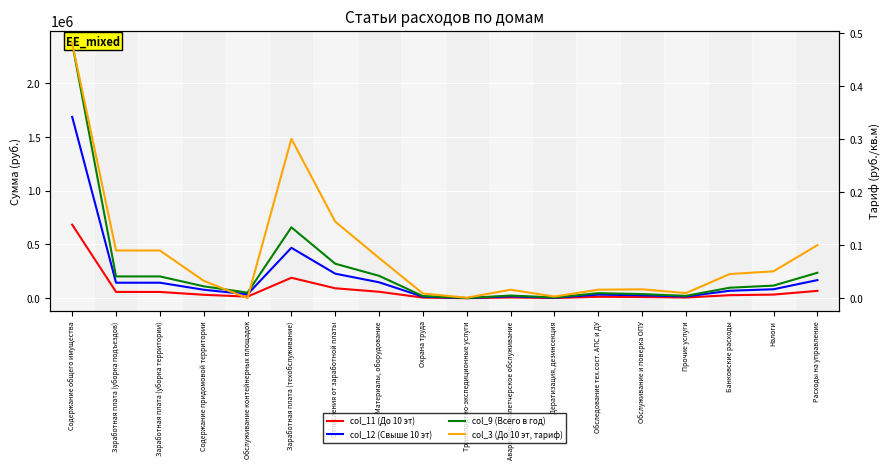

True or false: col_12 (Свыше 10 эт) and col_11 (До 10 эт) cross at least once.

False